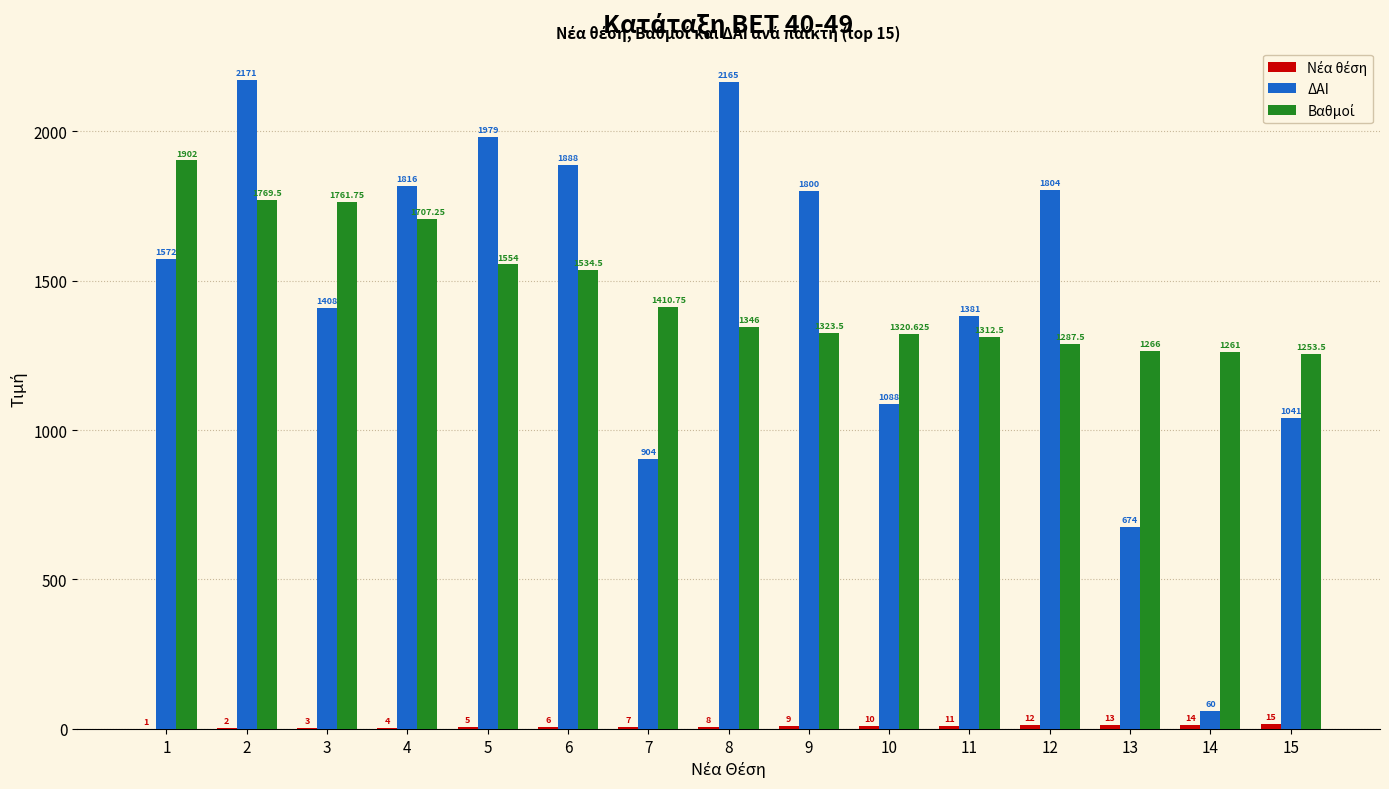

What is the sum of all ΔΑΙ values?

21751.0